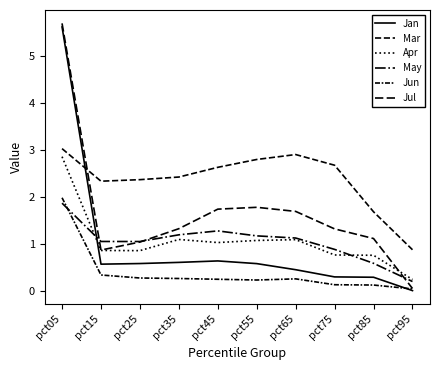

Which series has the widest spread of values?

Jul